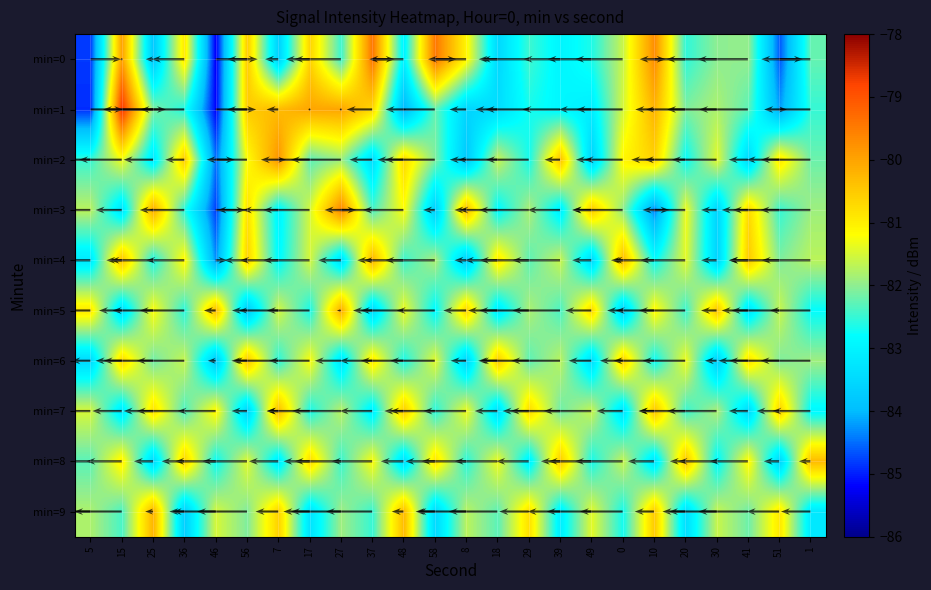

Which has a higher value, 0 or 15?

15